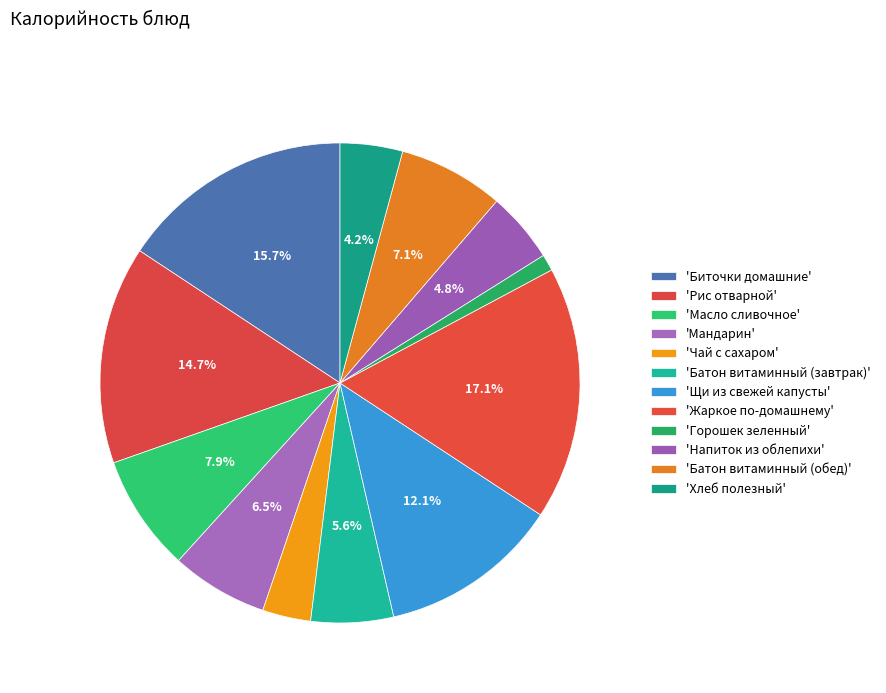

Rank the categories by value from highest to lowest.

Жаркое по-домашнему, Биточки домашние, Рис отварной, Щи из свежей капусты, Масло сливочное, Батон витаминный (обед), Мандарин, Батон витаминный (завтрак), Напиток из облепихи, Хлеб полезный, Чай с сахаром, Горошек зеленный